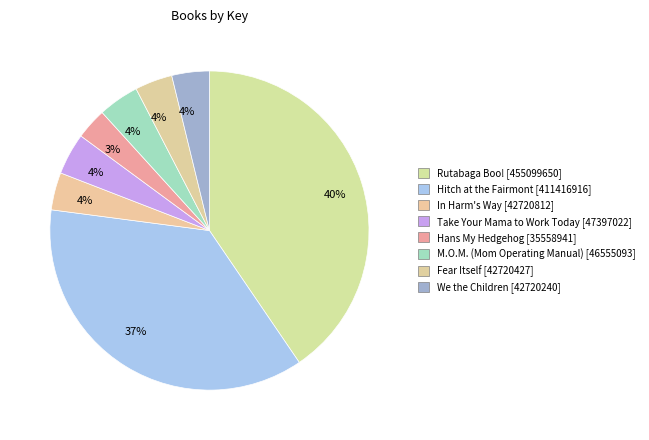

What percentage is NOT represented by Hans My Hedgehog?

96.8%